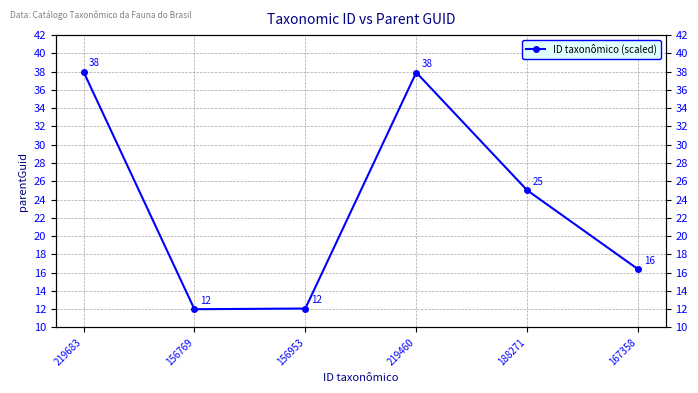

What is the average value?

23.6